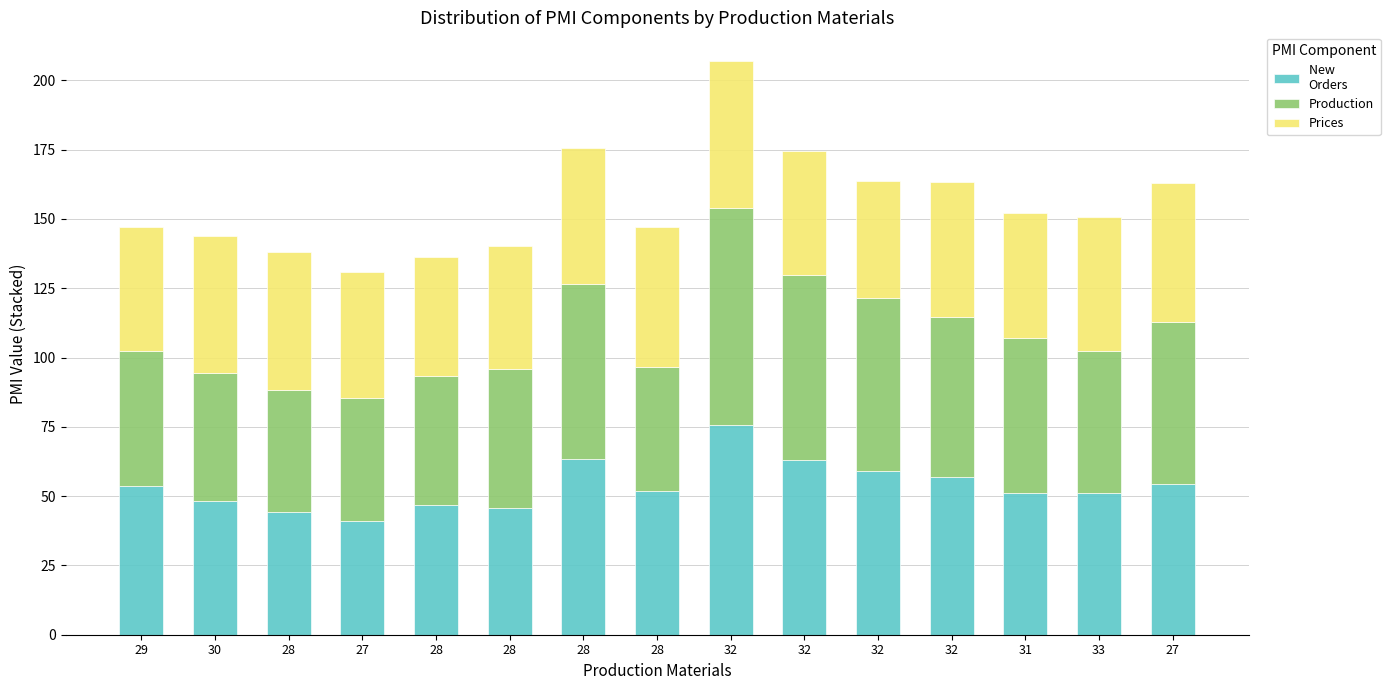

How many bars are there in total?

15